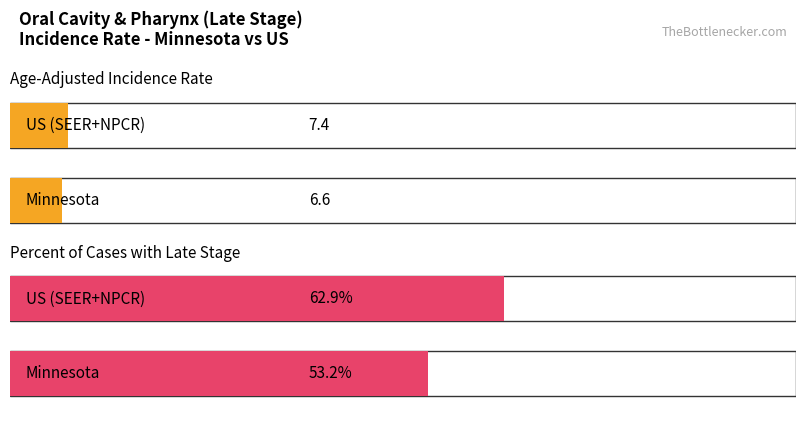

What is the minimum value for Percent of Cases with Late Stage?

53.2